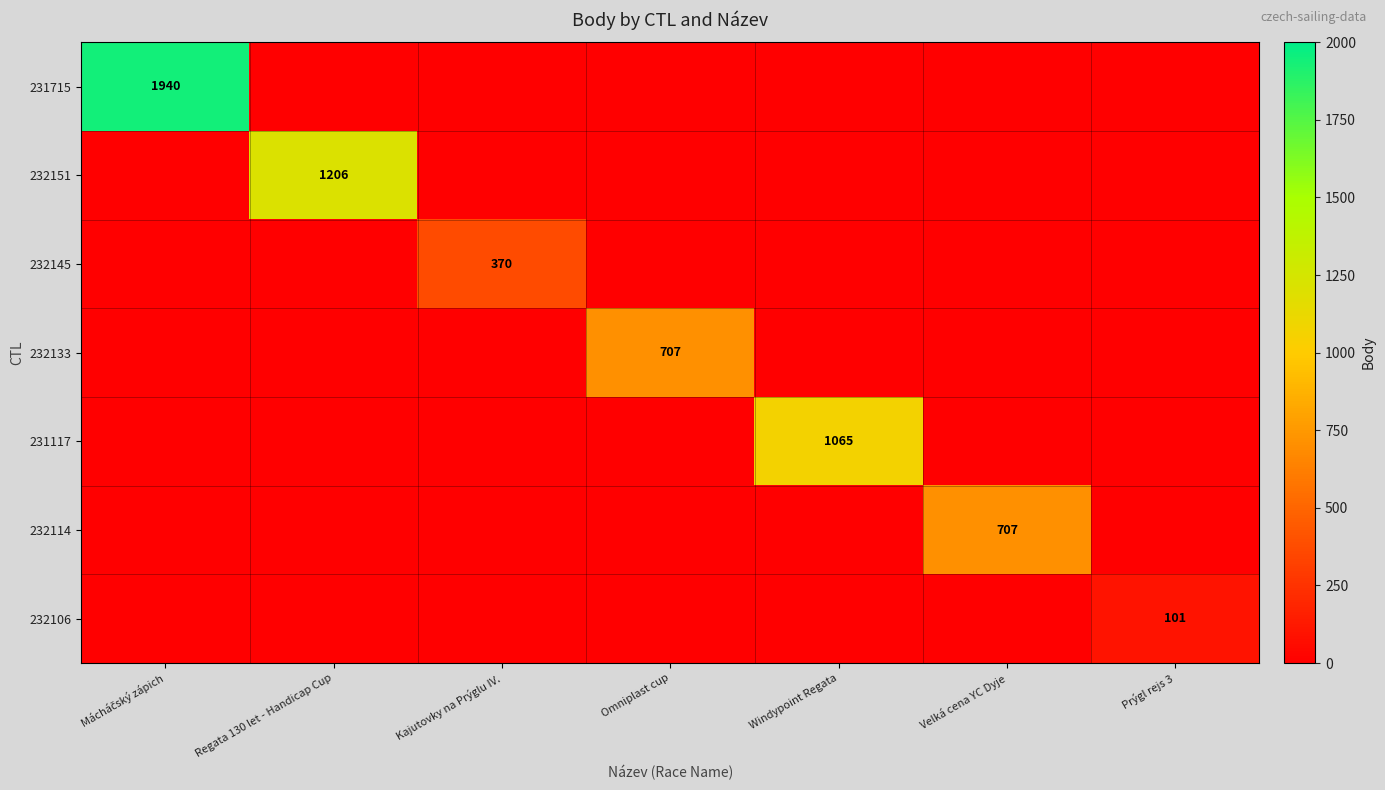

The value of 232151 at Mácháčský zápich is 393. True or false?

False